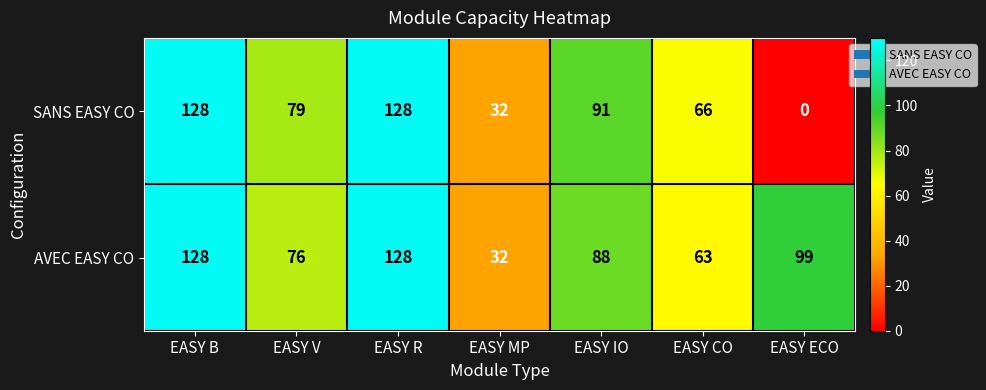

Reading left to right, transcribe all the data shown in this chart.

SANS EASY CO: 128	79	128	32	91	66	0
AVEC EASY CO: 128	76	128	32	88	63	99